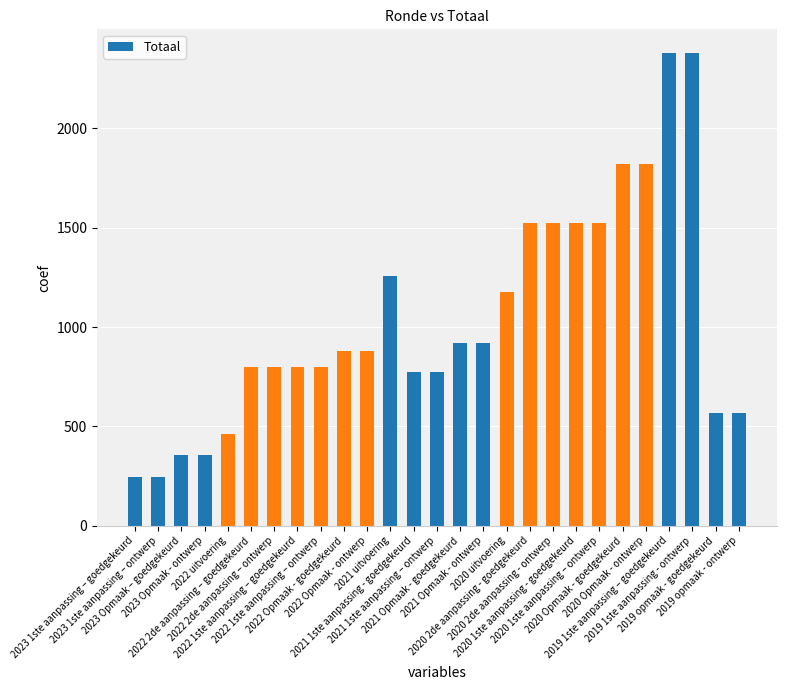

What is the difference between the maximum and second lowest values?

2133